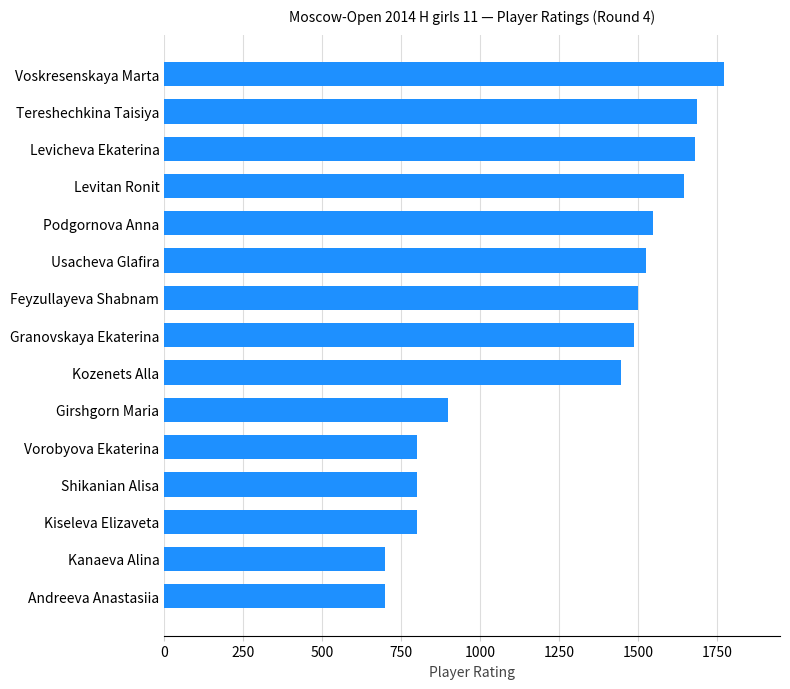

Which has a higher value, Voskresenskaya Marta or Feyzullayeva Shabnam?

Voskresenskaya Marta